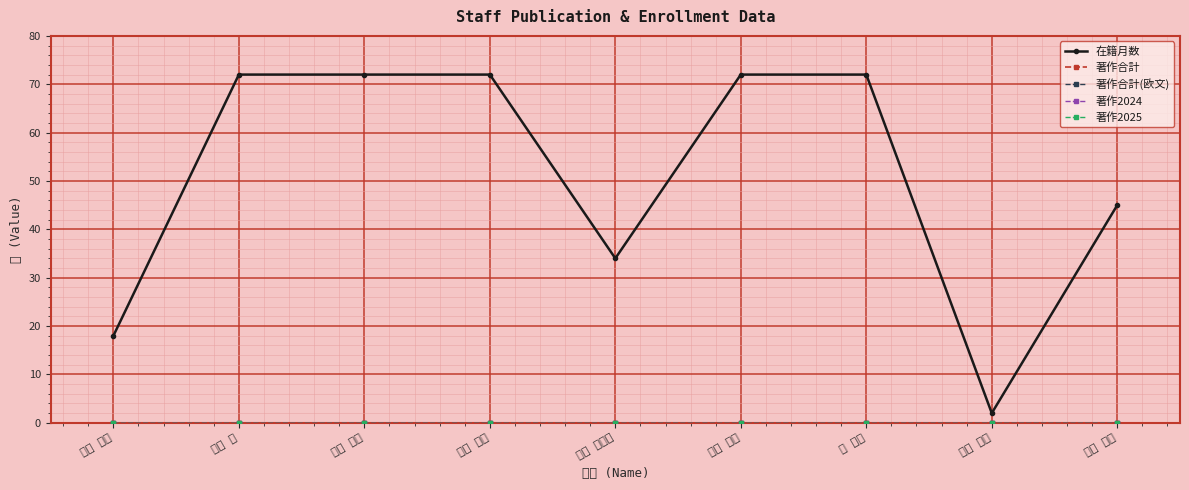

True or false: 著作2024 and 在籍月数 cross at least once.

False